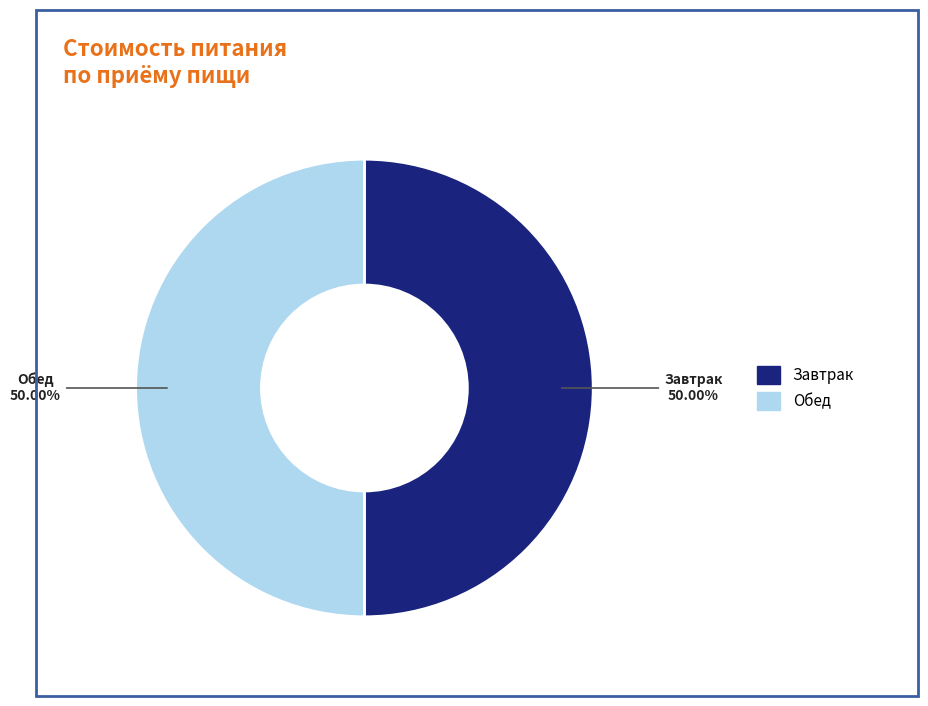

How many slices are in this pie chart?

2